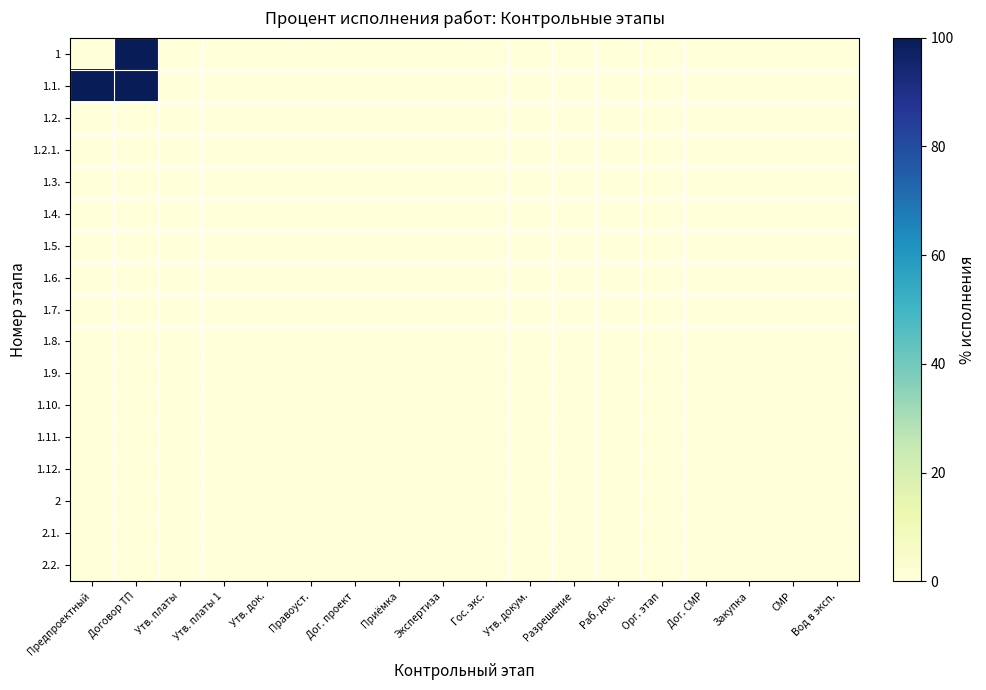

At which category is the sum across all series the highest?

Договор ТП